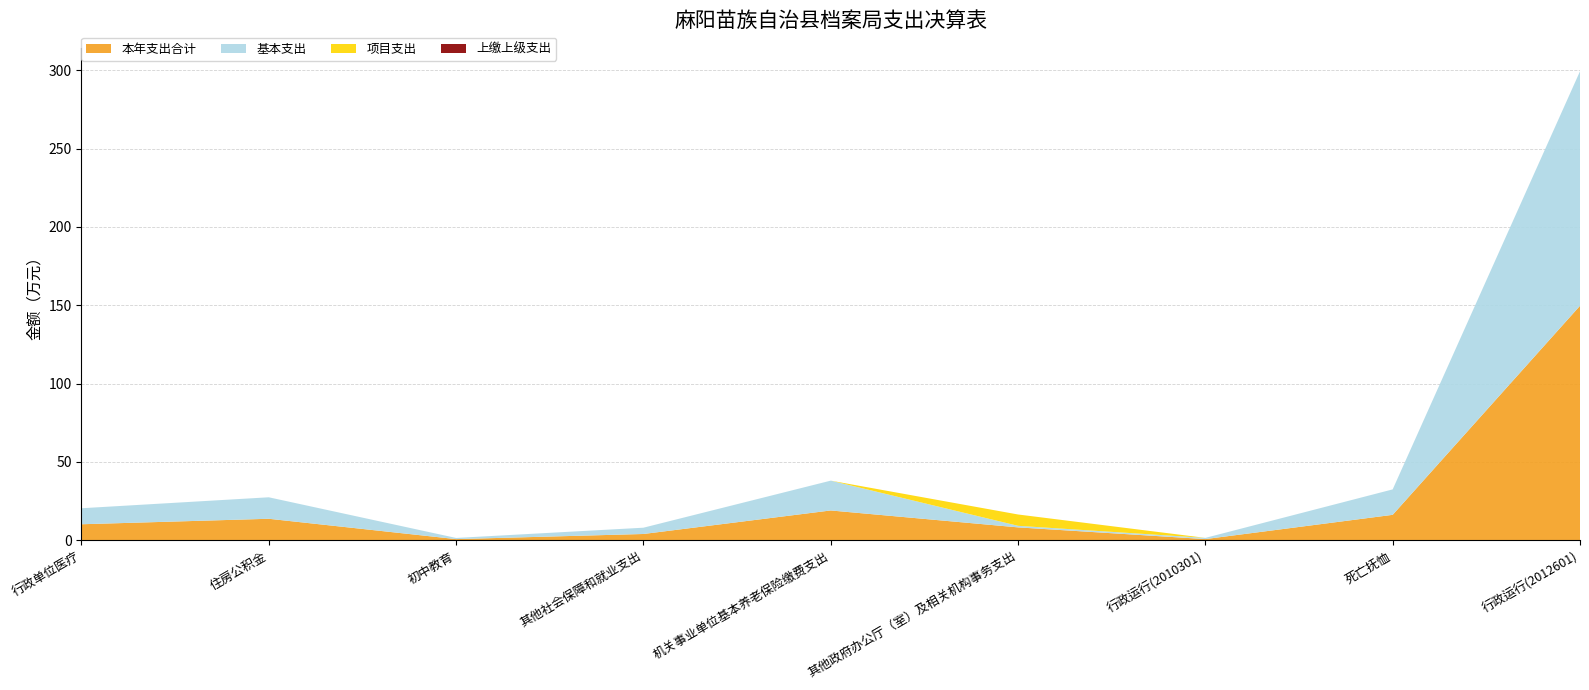

Reading left to right, list all the values displayed in this chart.

本年支出合计: 行政单位医疗=10.2	住房公积金=13.7	初中教育=0.7	其他社会保障和就业支出=4.0	机关事业单位基本养老保险缴费支出=19.0	其他政府办公厅（室）及相关机构事务支出=8.2	行政运行(2010301)=0.8	死亡抚恤=16.2	行政运行(2012601)=149.7
基本支出: 行政单位医疗=10.2	住房公积金=13.7	初中教育=0.7	其他社会保障和就业支出=4.0	机关事业单位基本养老保险缴费支出=19.0	其他政府办公厅（室）及相关机构事务支出=1.0	行政运行(2010301)=0.8	死亡抚恤=16.2	行政运行(2012601)=149.7
项目支出: 行政单位医疗=0.0	住房公积金=0.0	初中教育=0.0	其他社会保障和就业支出=0.0	机关事业单位基本养老保险缴费支出=0.0	其他政府办公厅（室）及相关机构事务支出=7.2	行政运行(2010301)=0.0	死亡抚恤=0.0	行政运行(2012601)=0.0
上缴上级支出: 行政单位医疗=0.0	住房公积金=0.0	初中教育=0.0	其他社会保障和就业支出=0.0	机关事业单位基本养老保险缴费支出=0.0	其他政府办公厅（室）及相关机构事务支出=0.0	行政运行(2010301)=0.0	死亡抚恤=0.0	行政运行(2012601)=0.0